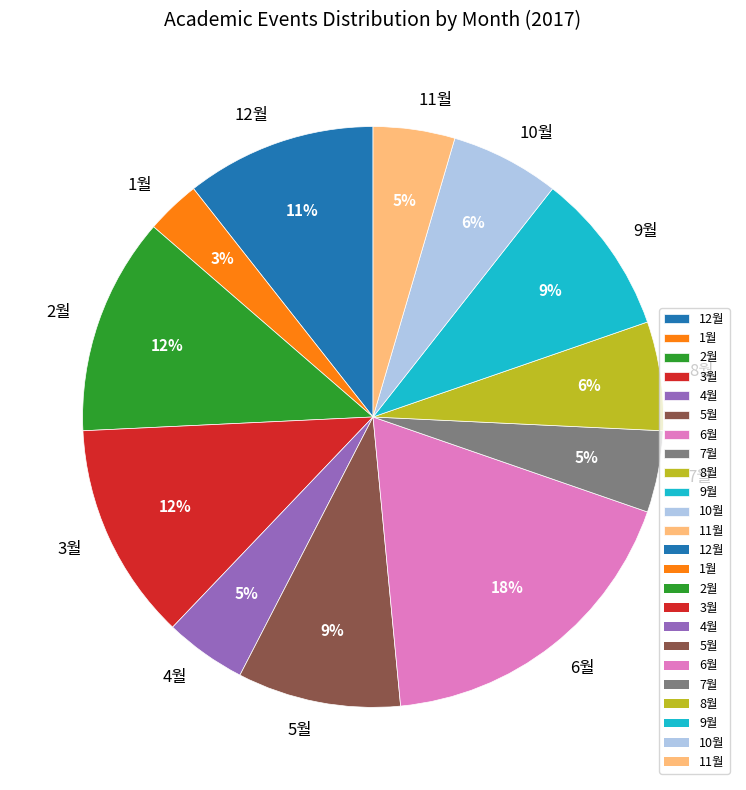

What percentage is the 6월 slice, to the nearest percent?

18%